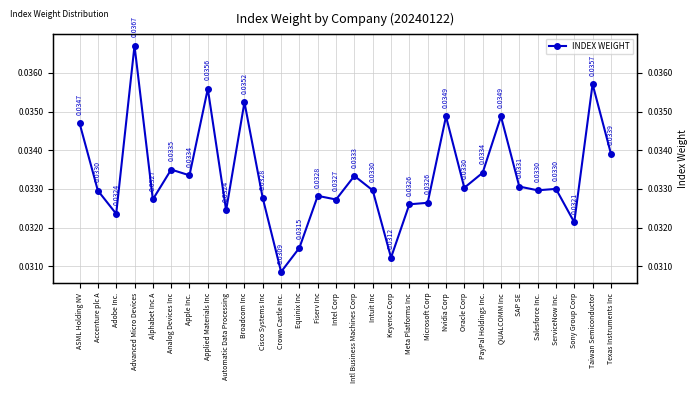

What is the label of the 6th point from the right?

SAP SE